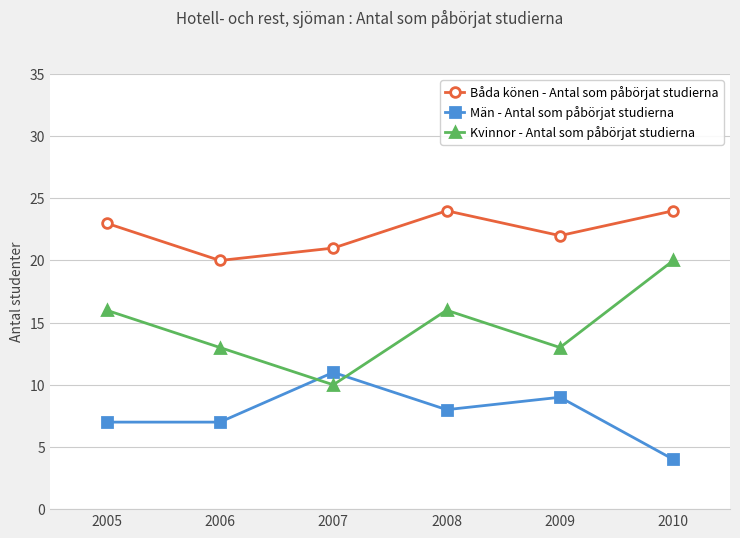

Count the Män - Antal som påbörjat studierna values in the range 7 to 9.

4